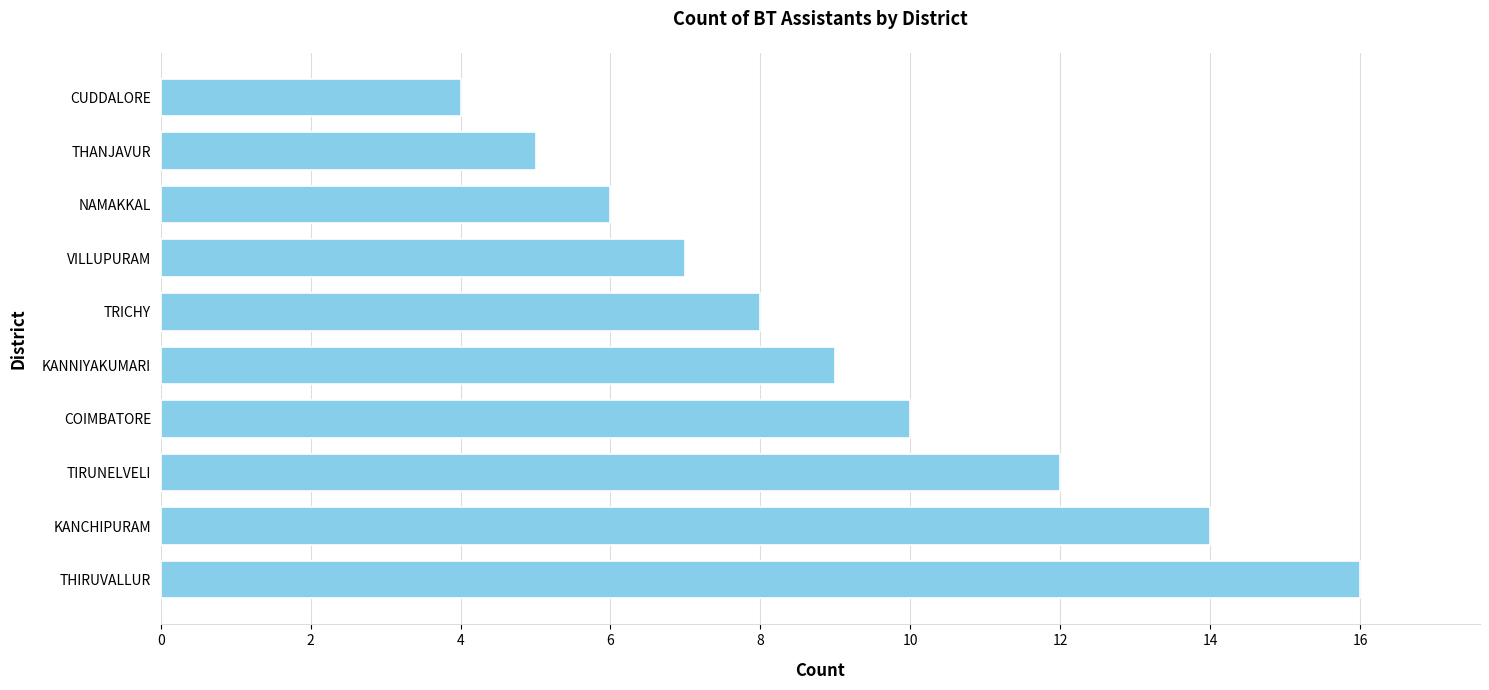

What is the approximate value at KANCHIPURAM?

14